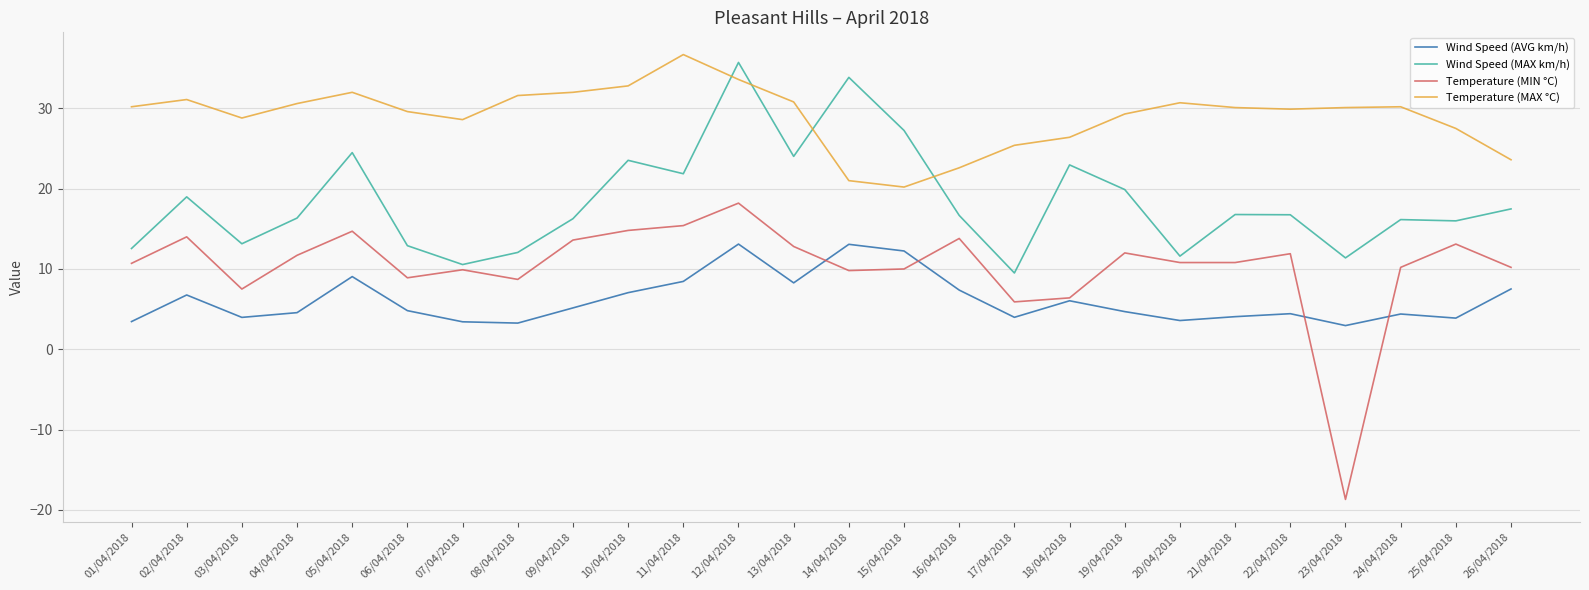

Which category has the highest value in the Temperature (MIN °C) series?

12/04/2018